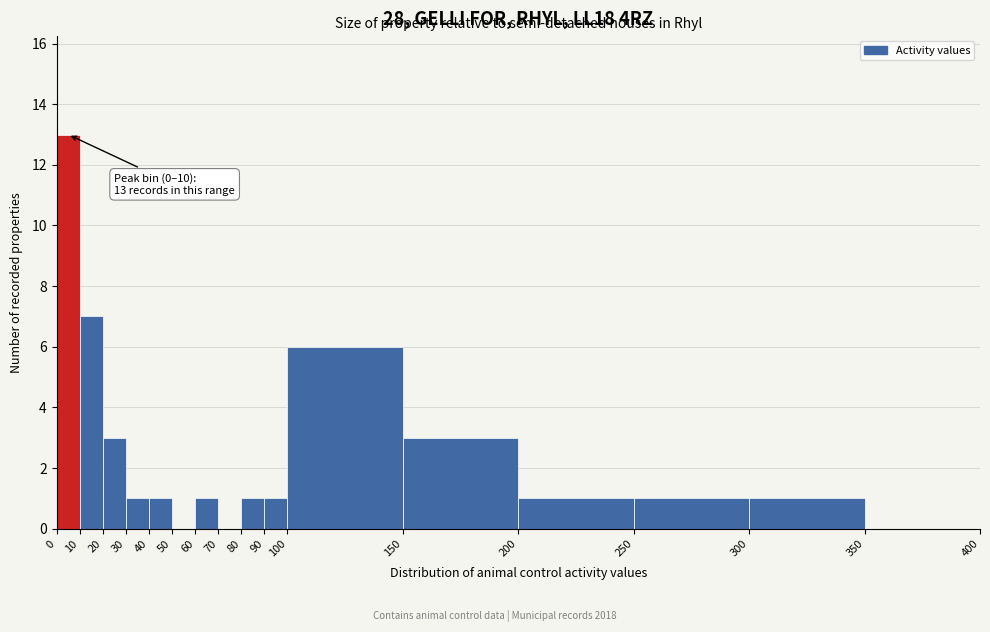

Which range on the x-axis has the tallest bar?

0 to 10